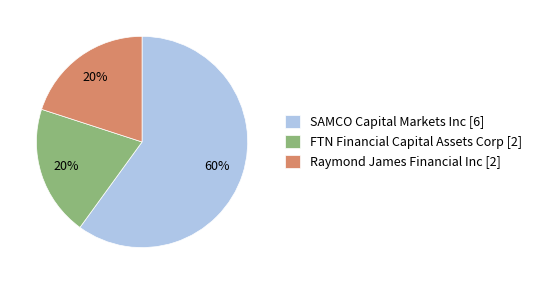

Is it true that Raymond James Financial Inc is 20% of the pie?

True